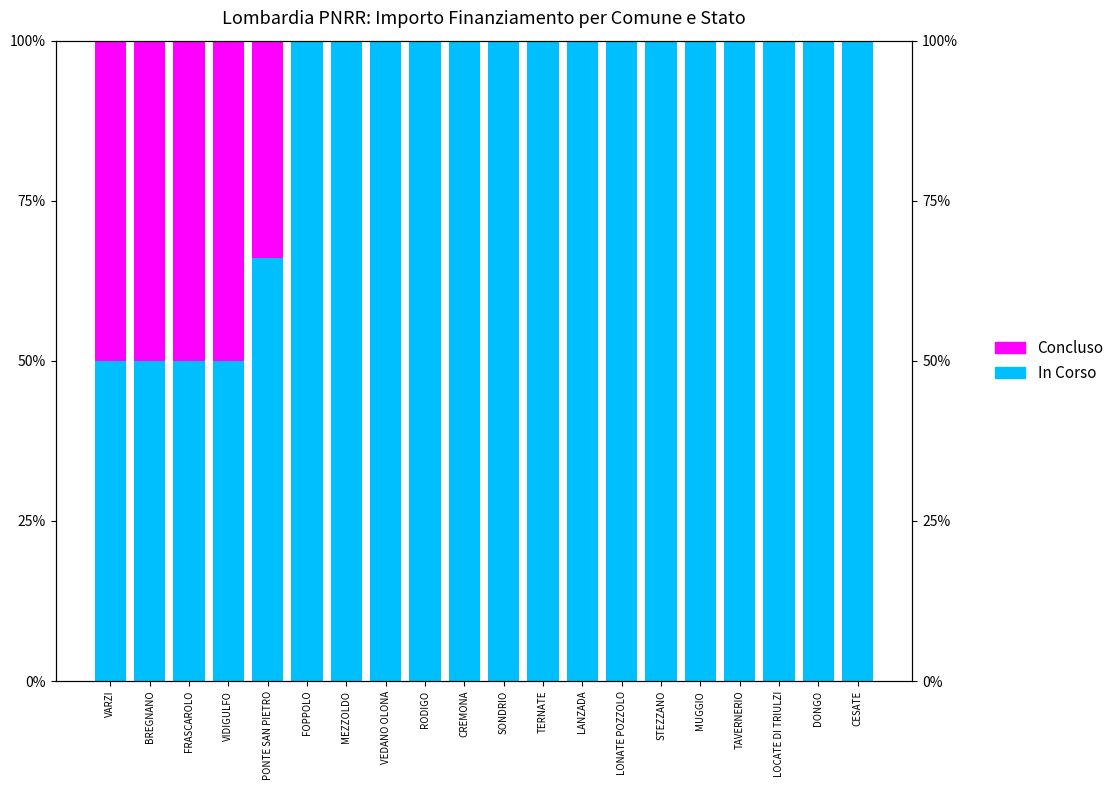

Reading left to right, what are all the values shown in this chart?

In Corso: 50.0	50.0	50.0	50.0	66.0	100.0	100.0	100.0	100.0	100.0	100.0	100.0	100.0	100.0	100.0	100.0	100.0	100.0	100.0	100.0
Concluso: 50.0	50.0	50.0	50.0	34.0	0.0	0.0	0.0	0.0	0.0	0.0	0.0	0.0	0.0	0.0	0.0	0.0	0.0	0.0	0.0